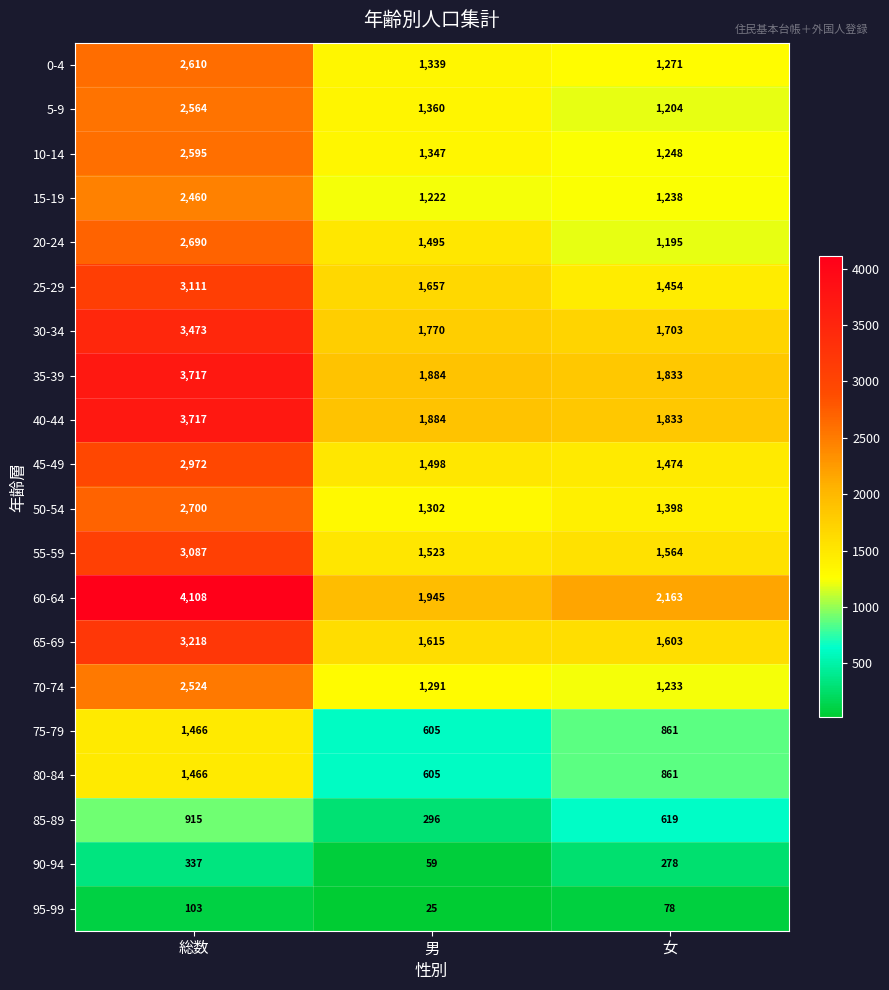

How many series are shown in this chart?

20